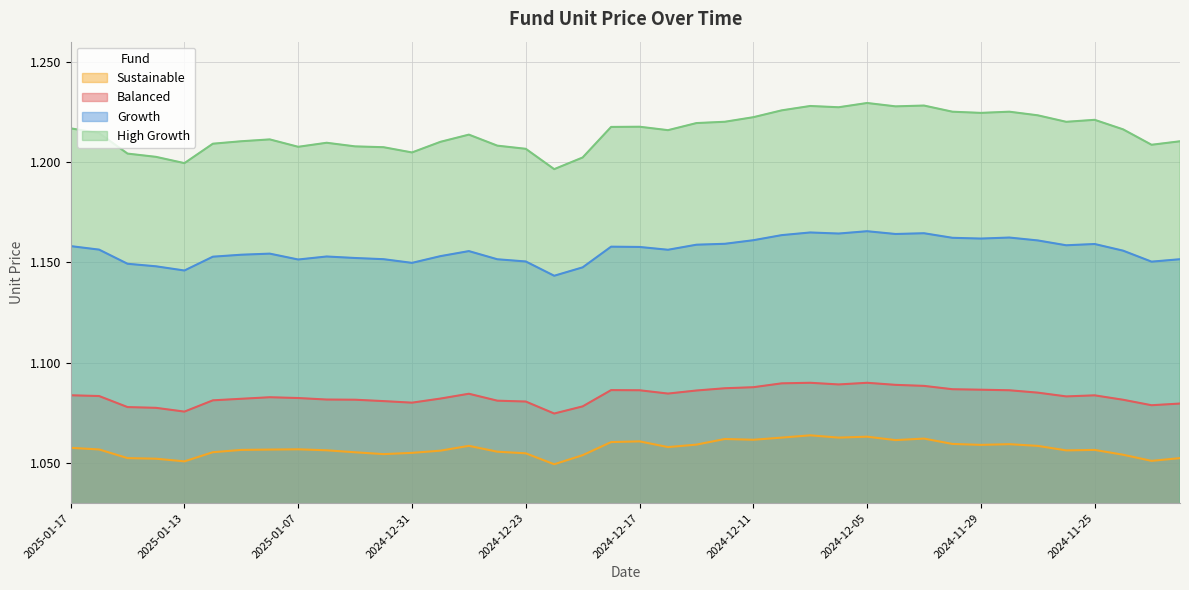

What is the total value across all series at 2024-12-20?

4.5